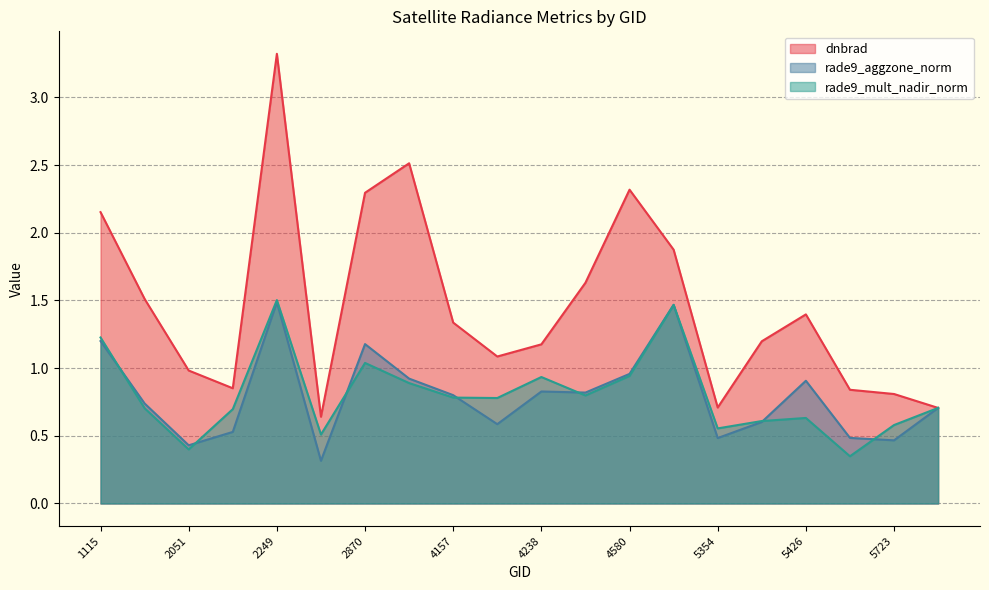

At which category is the sum across all series the highest?

2249